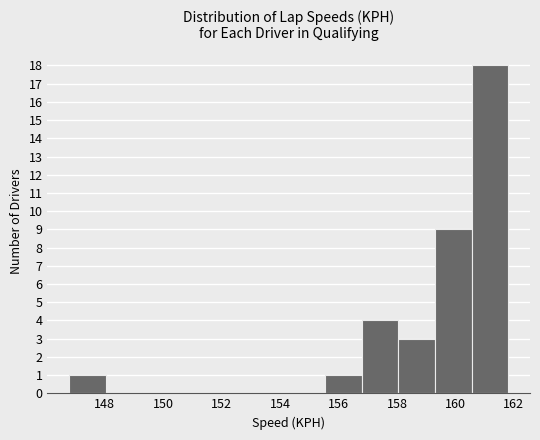

Reading left to right, list every bar in this chart as the range it spans on the x-axis followed by its height. Neither the bar edges nor the heights are printed on the chart, so give them approximately, as read against the axes.

146.80 to 148.05: 1
148.05 to 149.30: 0
149.30 to 150.55: 0
150.55 to 151.80: 0
151.80 to 153.05: 0
153.05 to 154.30: 0
154.30 to 155.55: 0
155.55 to 156.80: 1
156.80 to 158.05: 4
158.05 to 159.30: 3
159.30 to 160.55: 9
160.55 to 161.80: 18